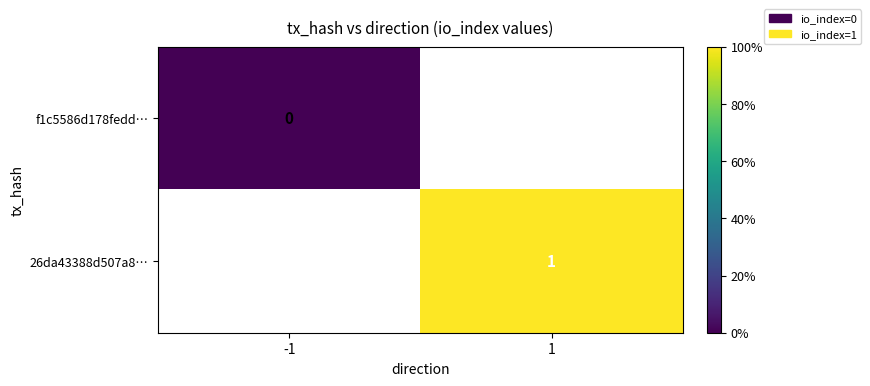

The 26da43388d507a8… series shows 1 at 1. True or false?

True